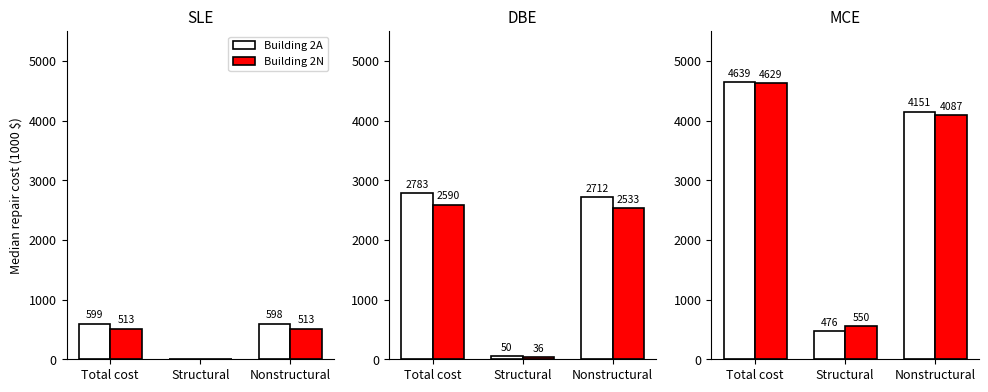

Is it true that Building 2N equals 4087 at Nonstructural?

True